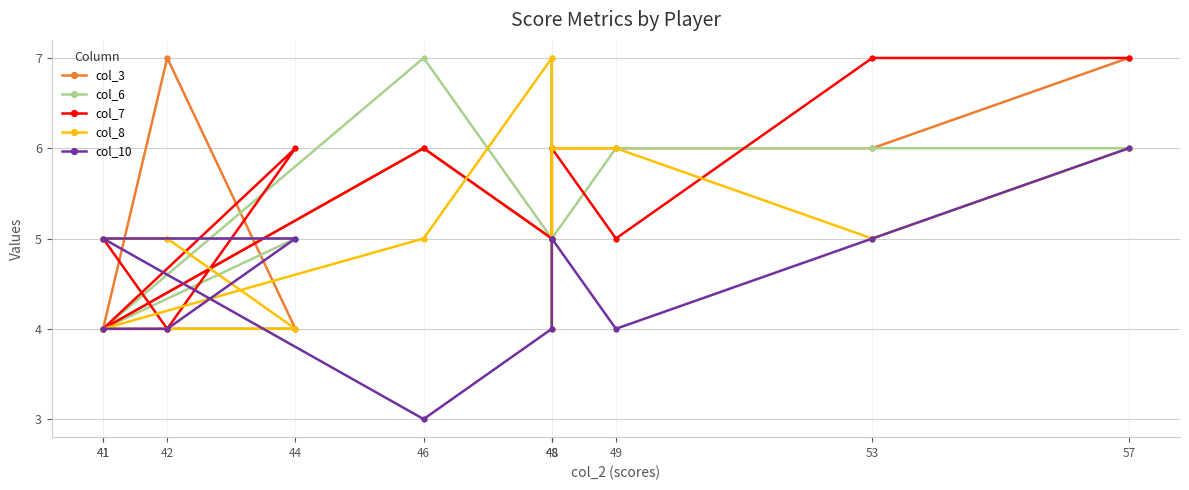

How many times do col_10 and col_3 cross each other?

2